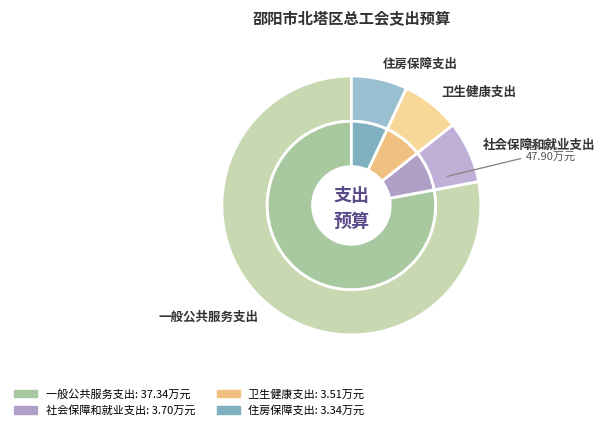

What is the smallest slice in the pie chart?

住房保障支出